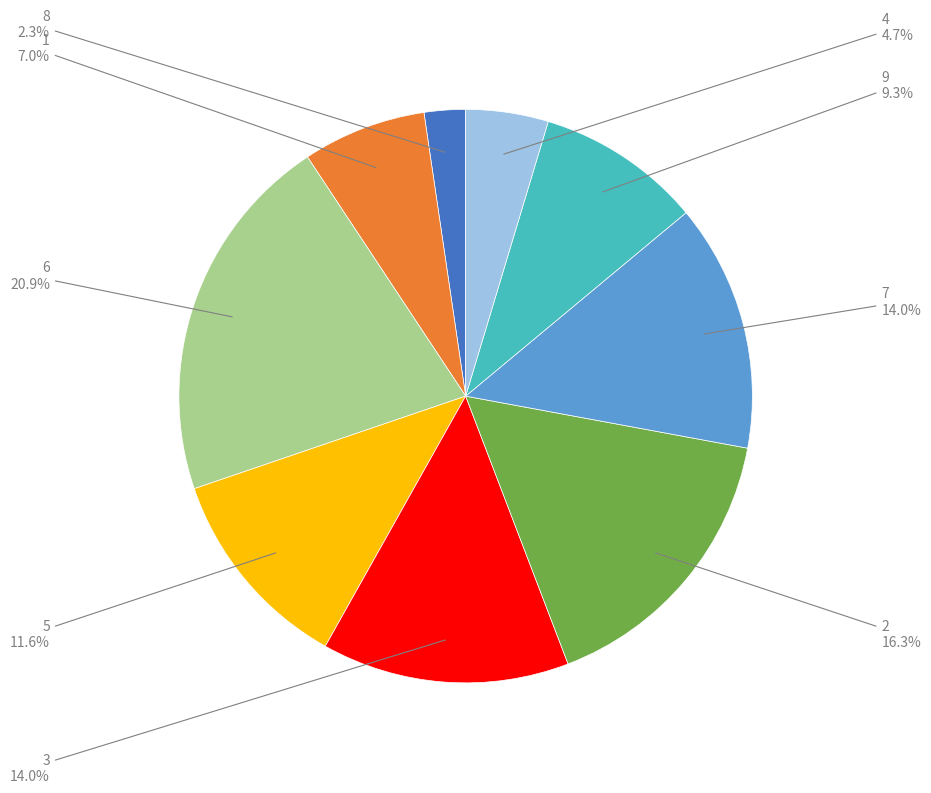

Does any single category account for the majority?

No